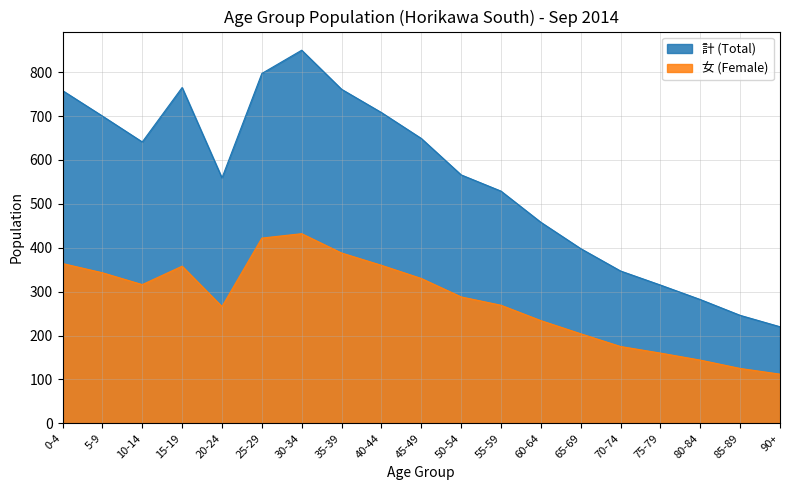

True or false: 計 (Total) and 女 (Female) cross at least once.

False